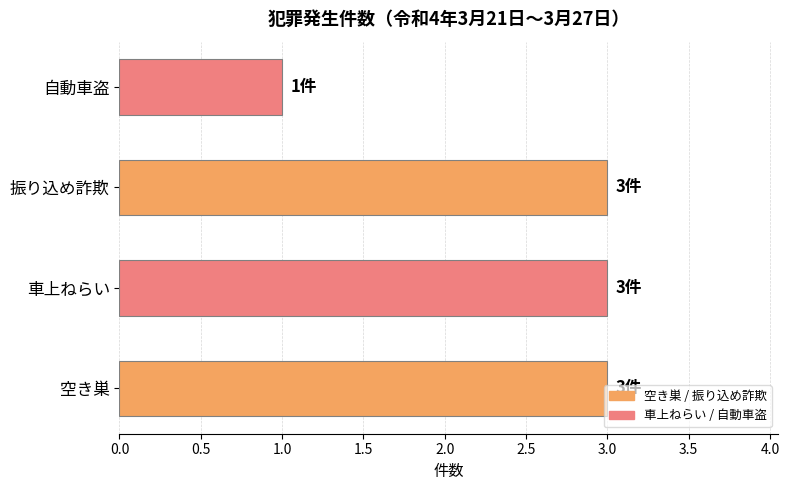

What is the minimum value shown in the chart?

1